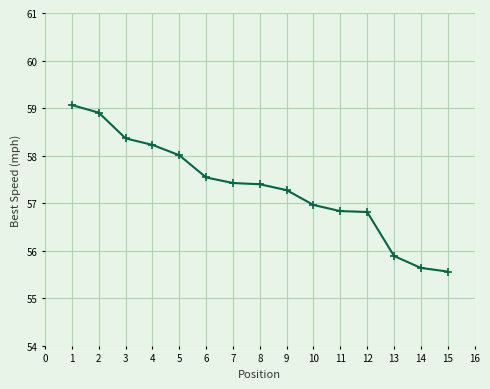

True or false: the data shows 56.8 at 11.

True